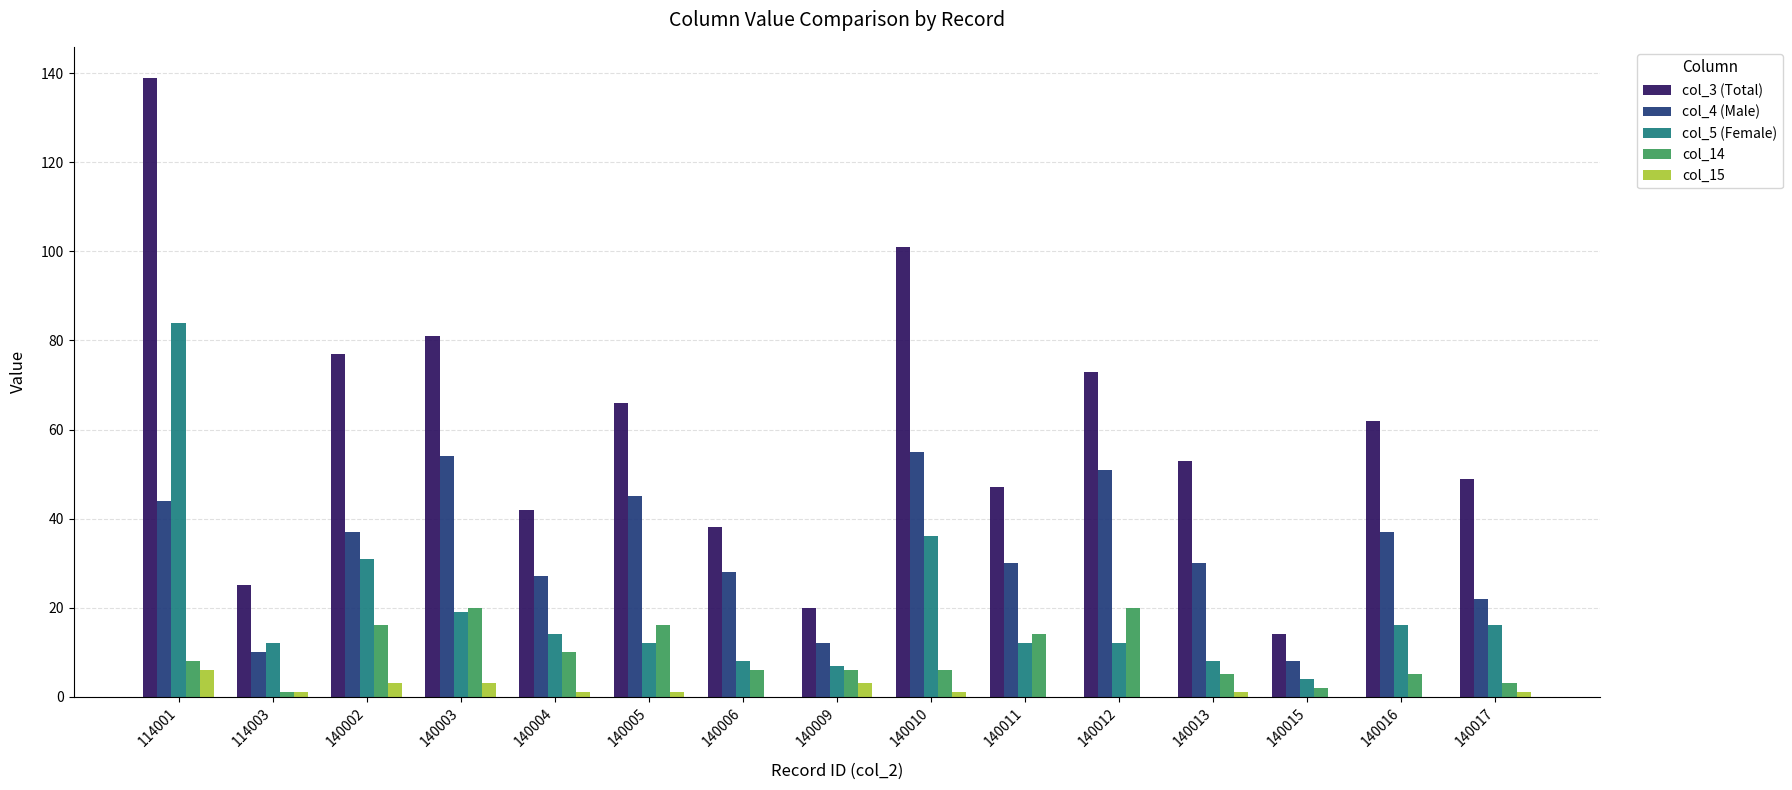

True or false: col_4 (Male) has a value of 37 at 140016.

True